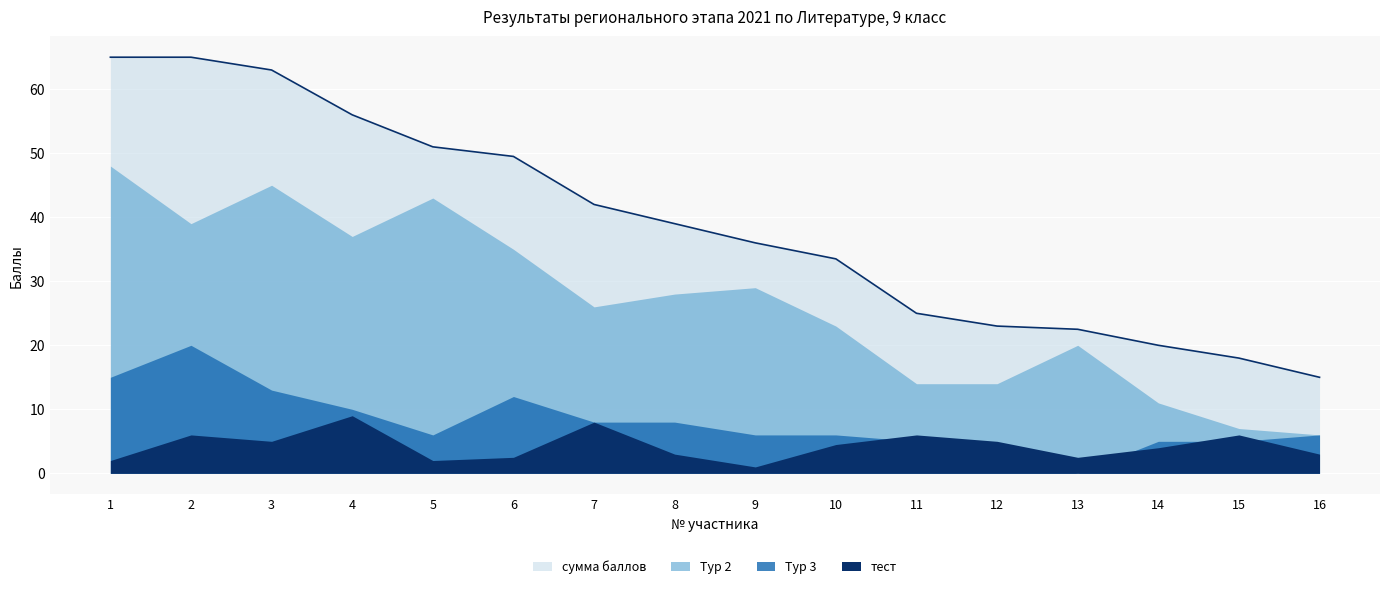

Rank the series by their maximum value, from highest to lowest.

сумма баллов, Тур 2, Тур 3, тест